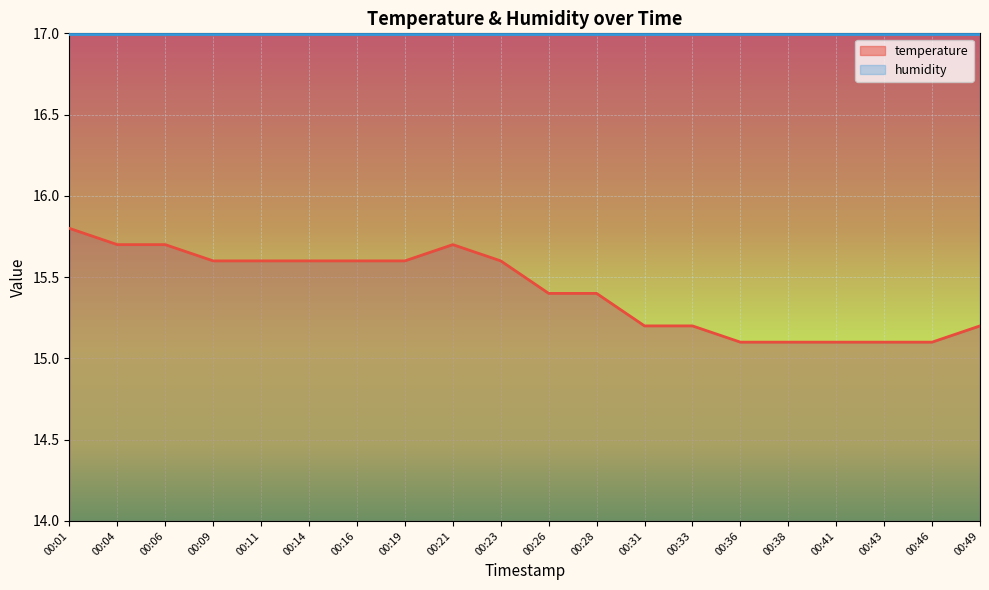

Which label corresponds to the smallest value in the chart?

00:36